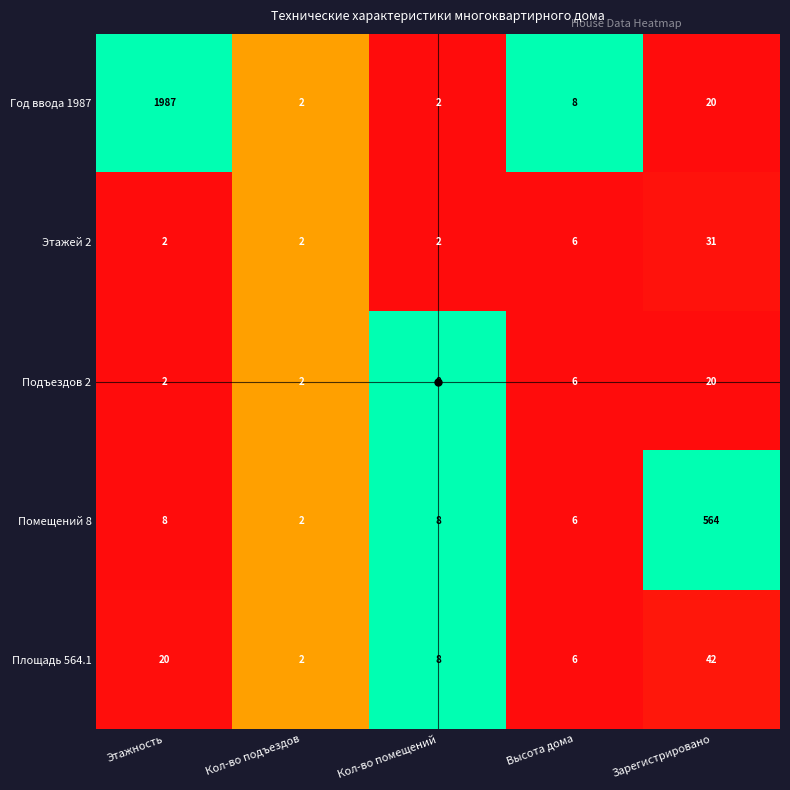

What is the total value across all series at Зарегистрировано?

677